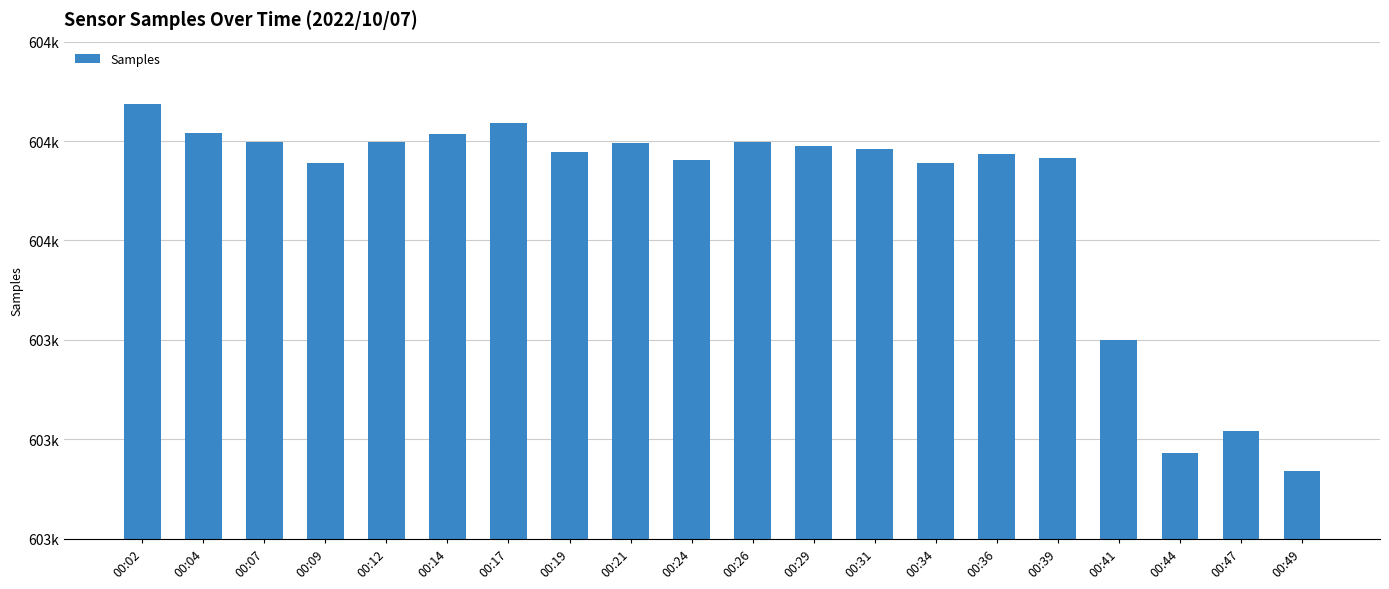

Are the bars grouped side by side (vs. stacked)?

No